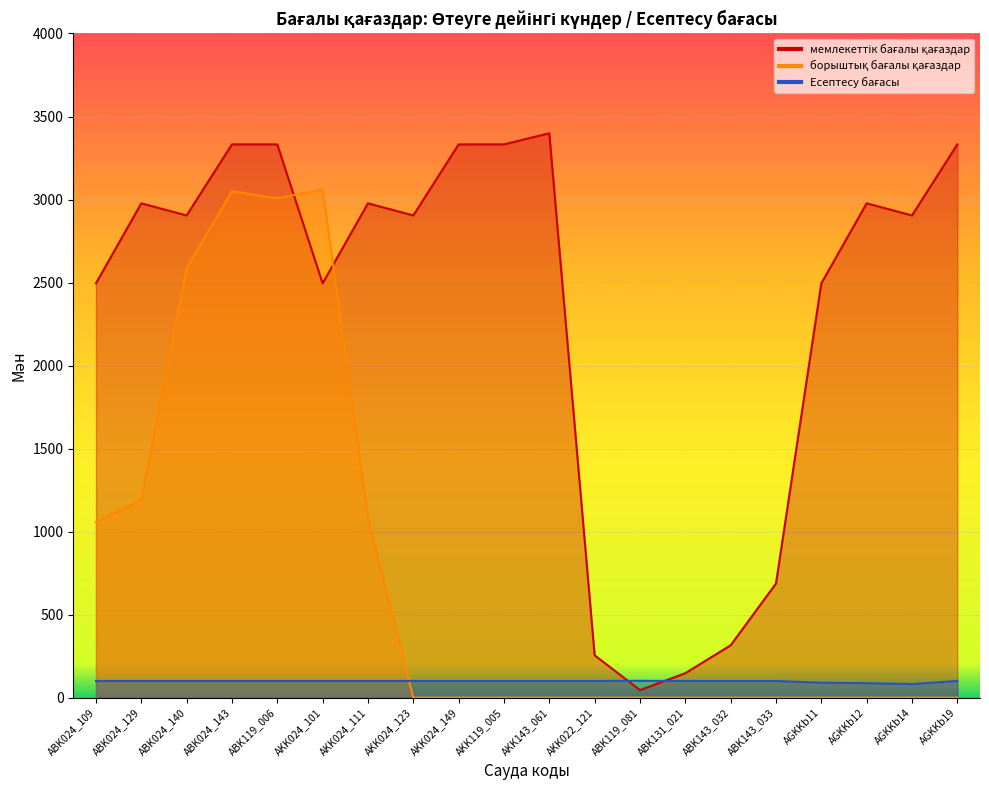

True or false: борыштық бағалы қағаздар and мемлекеттік бағалы қағаздар cross at least once.

True